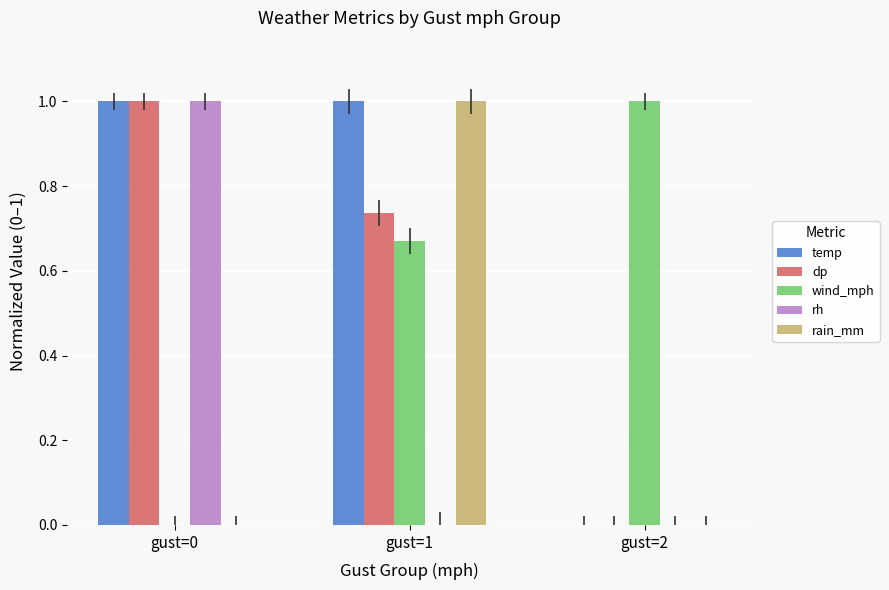

How many series are shown in this chart?

5